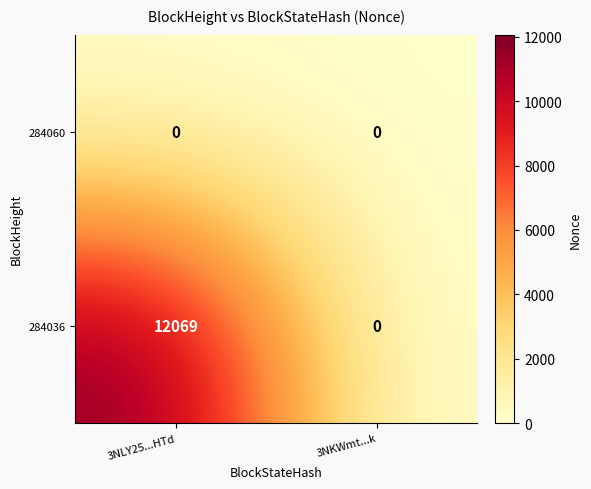

Is it true that 284036 equals 12069 at 3NLY25...HTd?

True